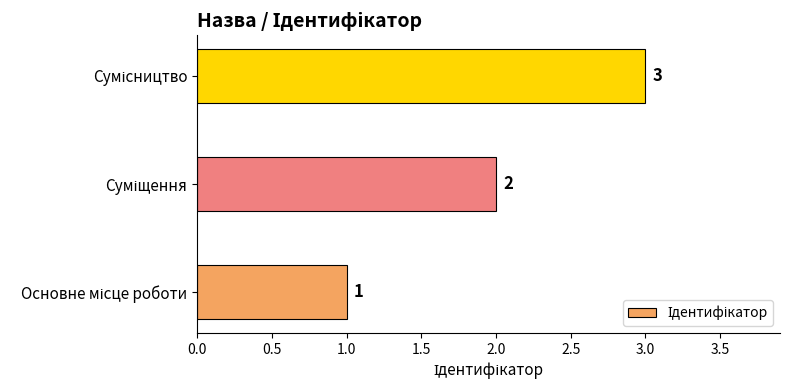

Does the chart contain stacked bars?

No